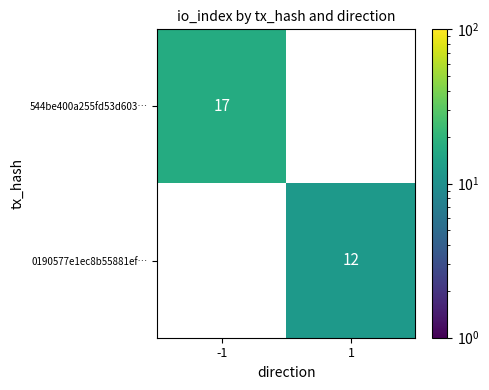

Which series has the largest total across all categories?

544be400a255fd53d603…